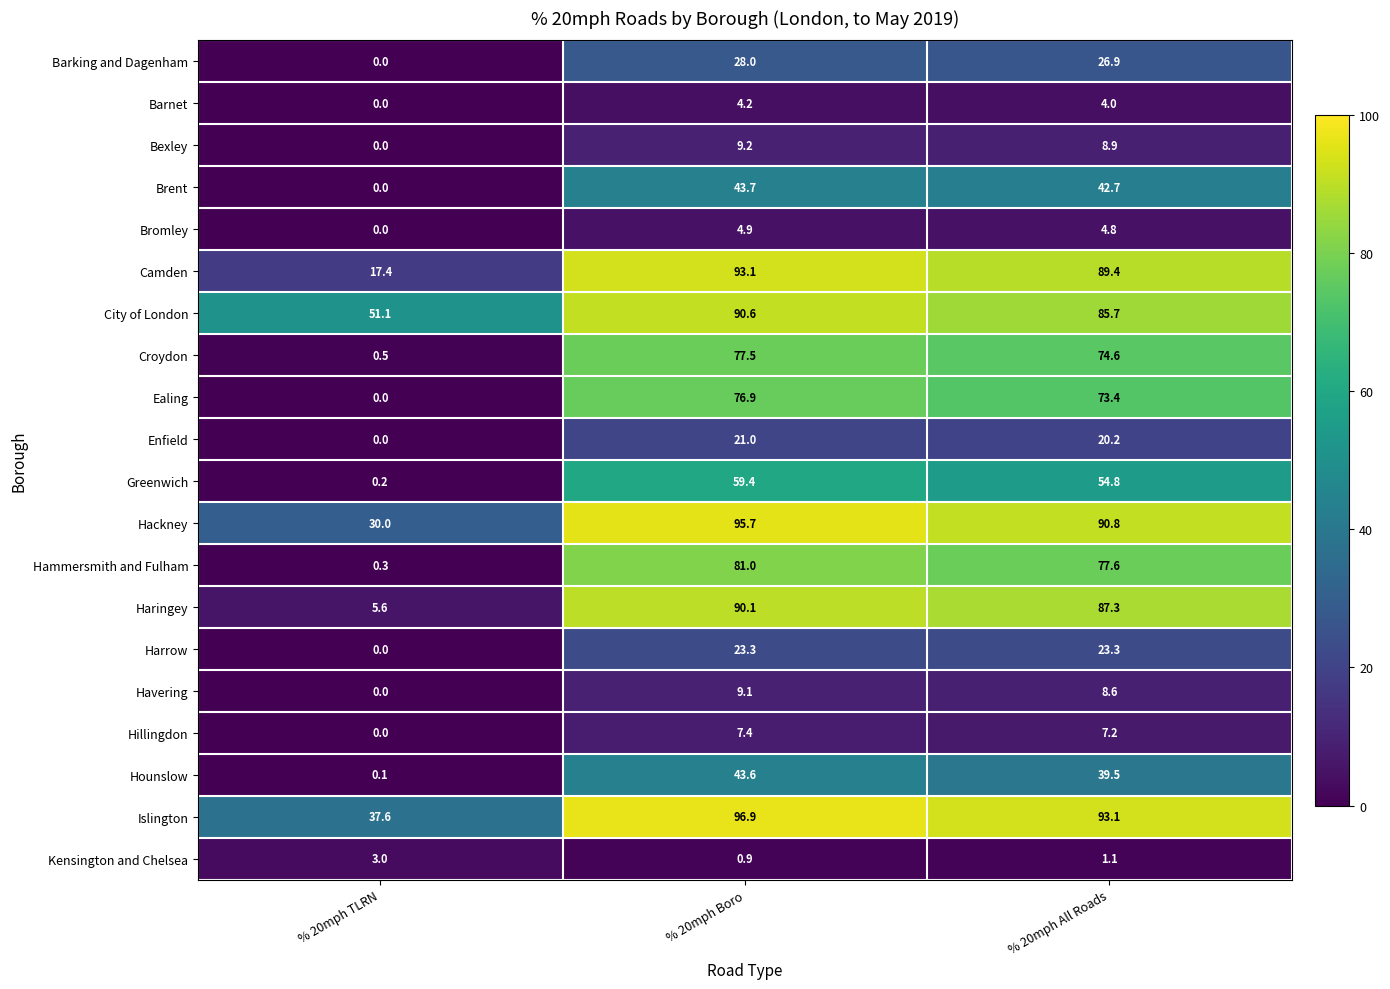

The Bromley series shows 8.3 at % 20mph All Roads. True or false?

False